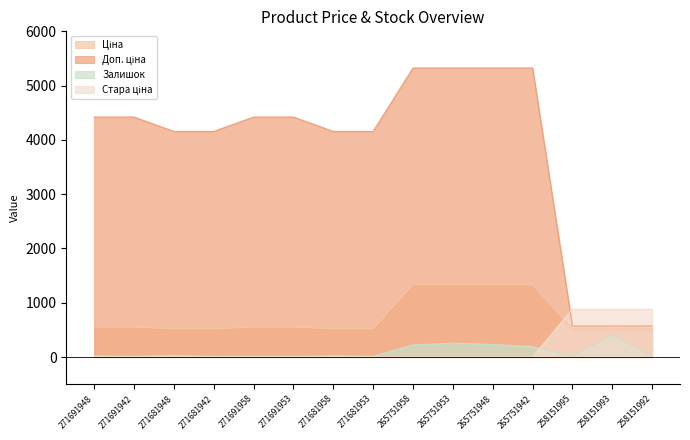

Reading right to left, transcribe all the data shown in this chart.

Ціна: 515.8	515.8	515.8	1331.2	1331.2	1331.2	1331.2	519.5	519.5	552.7	552.7	519.5	519.5	552.7	552.7
Доп. ціна: 571.0	571.0	571.0	5324.9	5324.9	5324.9	5324.9	4156.3	4156.3	4421.4	4421.4	4156.3	4156.3	4421.4	4421.4
Залишок: 13.0	412.0	14.0	192.0	233.0	256.0	223.0	15.0	23.0	12.0	12.0	11.0	30.0	14.0	22.0
Стара ціна: 881.1	881.1	881.1	0.0	0.0	0.0	0.0	0.0	0.0	0.0	0.0	0.0	0.0	0.0	0.0